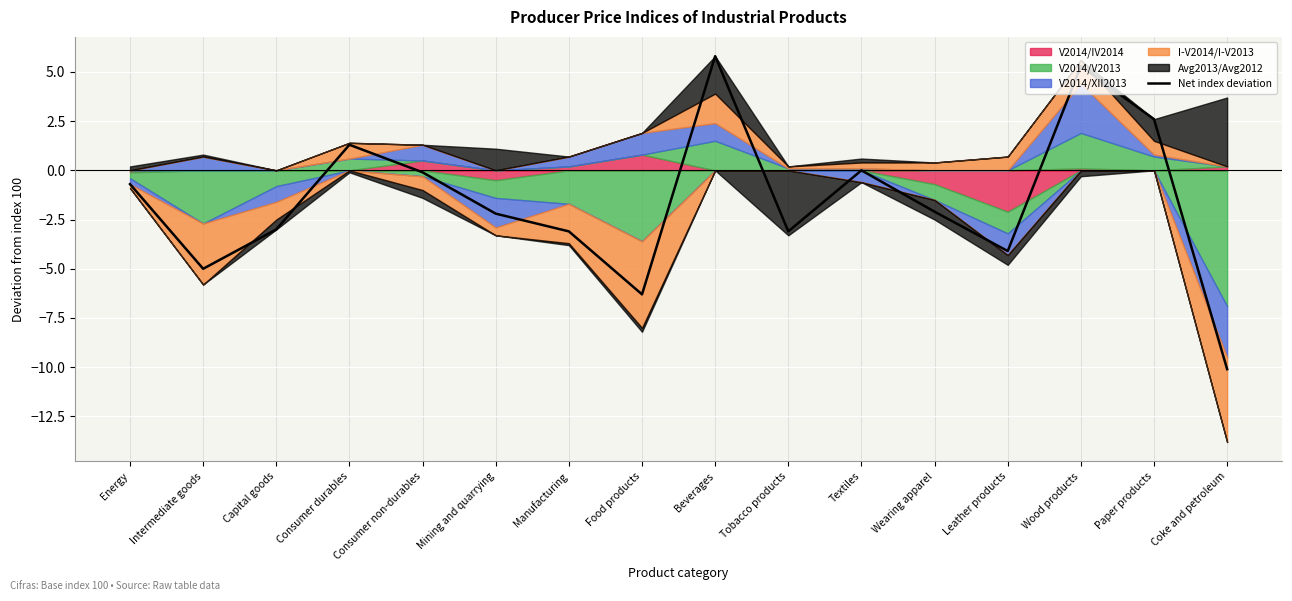

What is the difference between the second highest and minimum values?

15.4